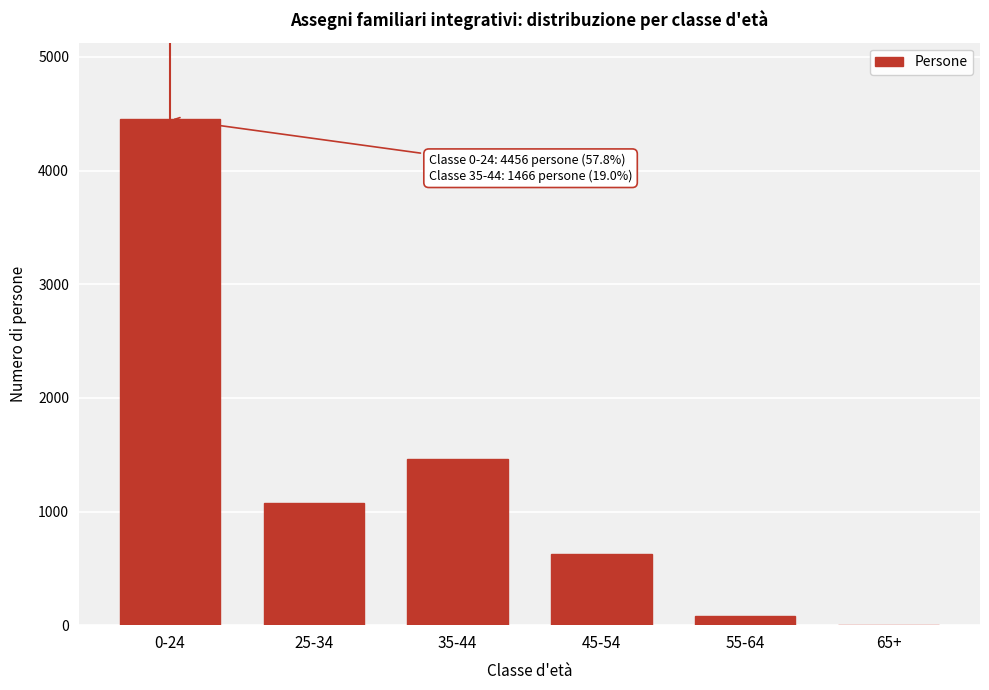

Reading left to right, what are all the values shown in this chart?

0-24=4456	25-34=1076	35-44=1466	45-54=630	55-64=78	65+=0